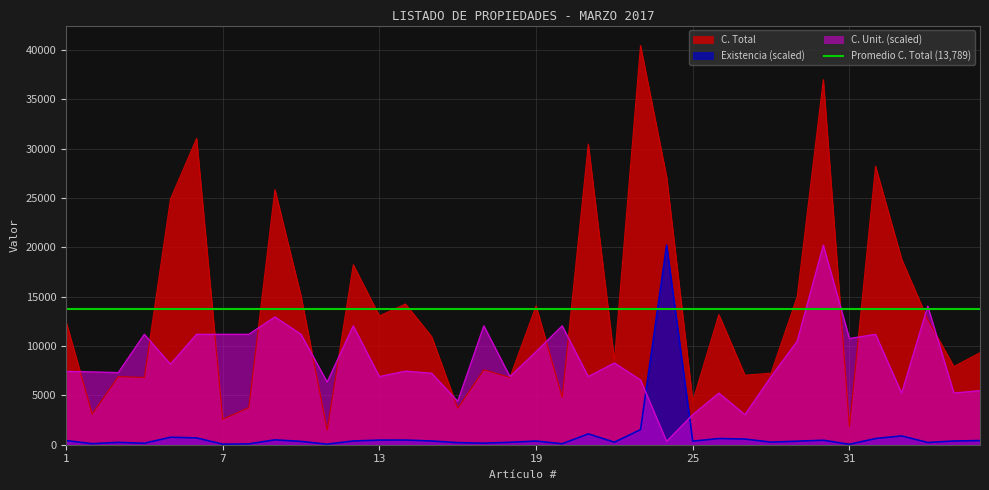

What is the lowest value of the C. Total series?

1467.4